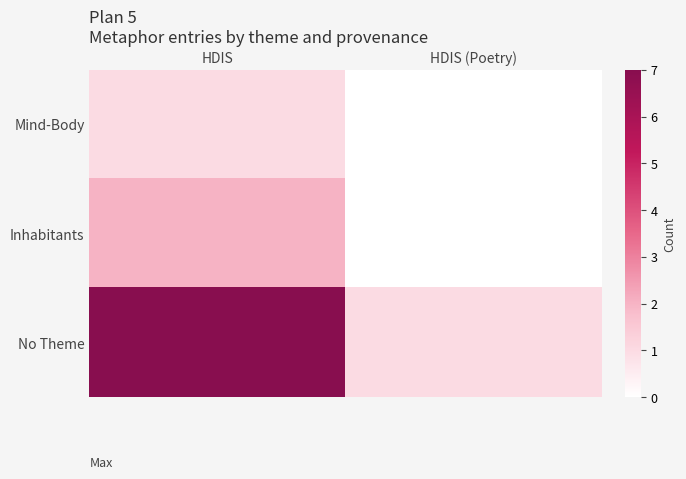

At how many categories does at least one series exceed 5?

1